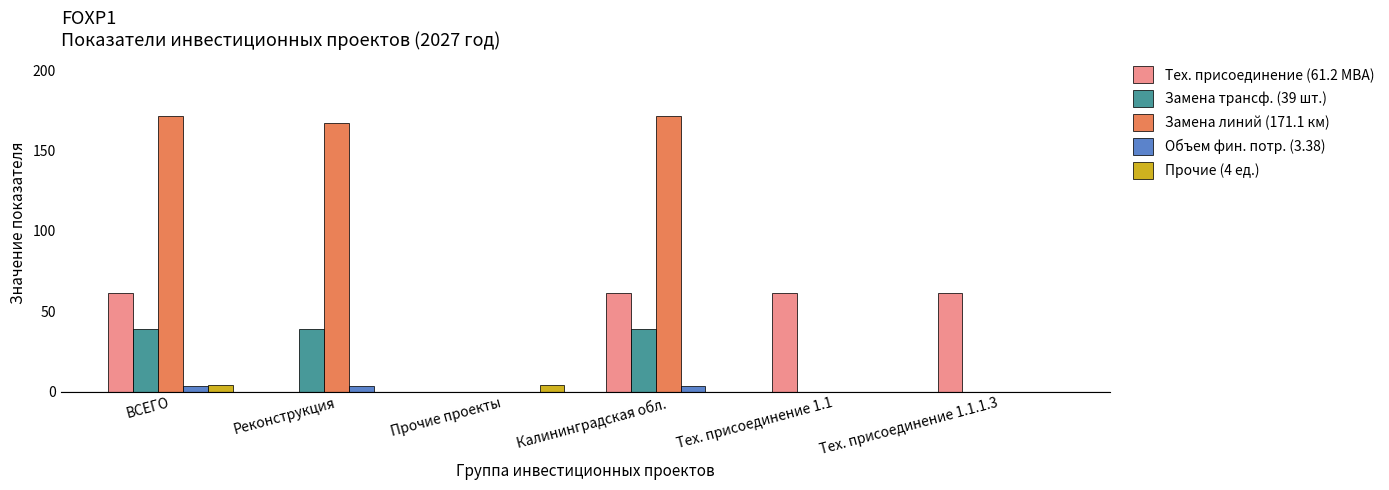

What is the maximum value shown in the chart?

171.1